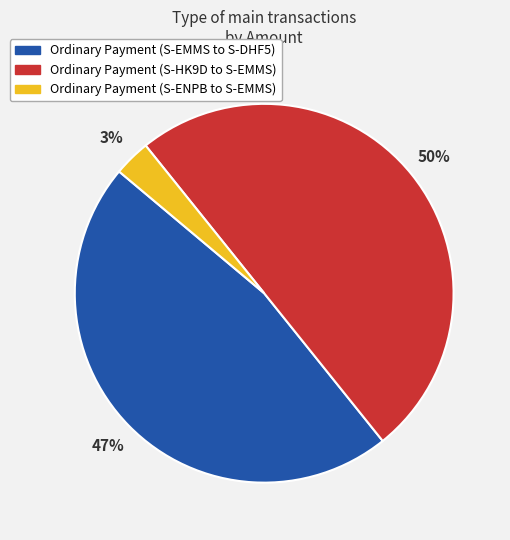

Is it true that Ordinary Payment (S-HK9D to S-EMMS) is 50% of the pie?

True